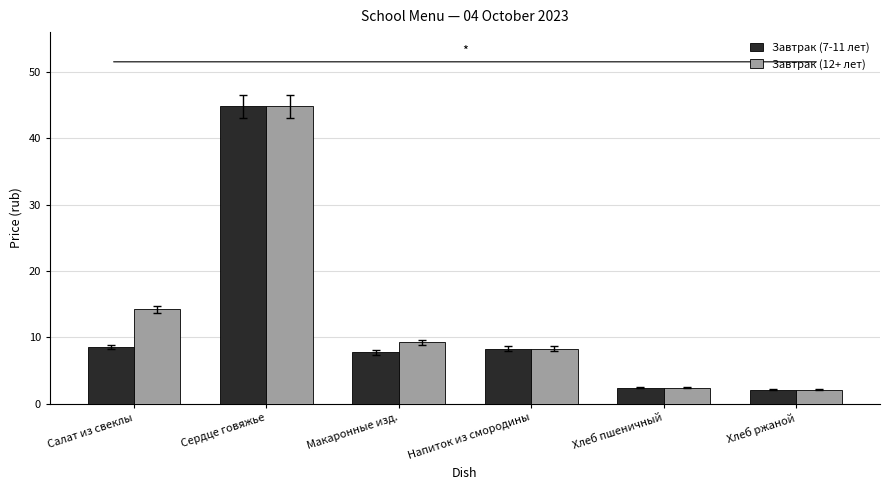

Between Салат из свеклы and Напиток из смородины, which series saw the biggest shift?

Завтрак (12+ лет)